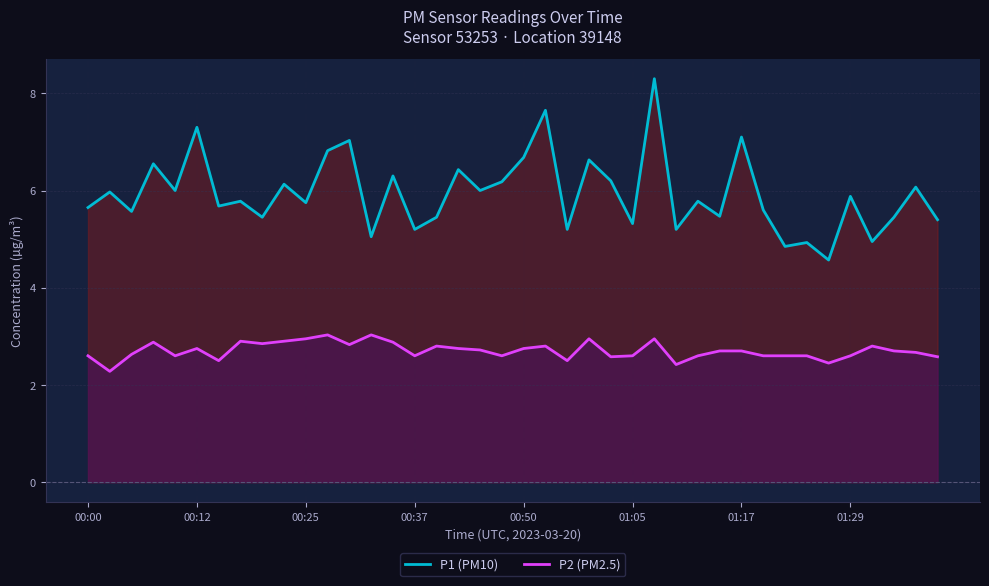

At which category is the sum across all series the highest?

26